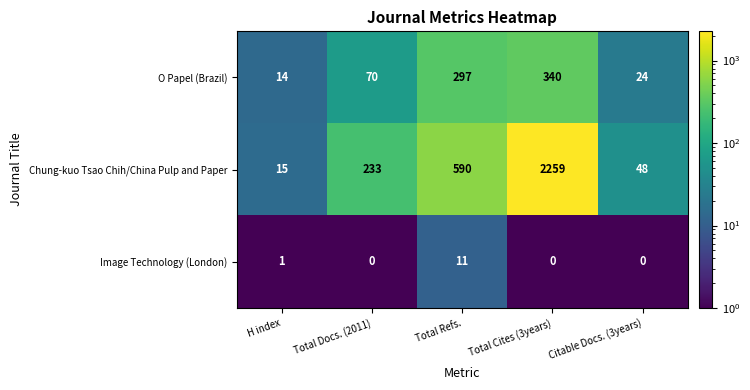

Rank the series by their maximum value, from highest to lowest.

Chung-kuo Tsao Chih/China Pulp and Paper, O Papel (Brazil), Image Technology (London)